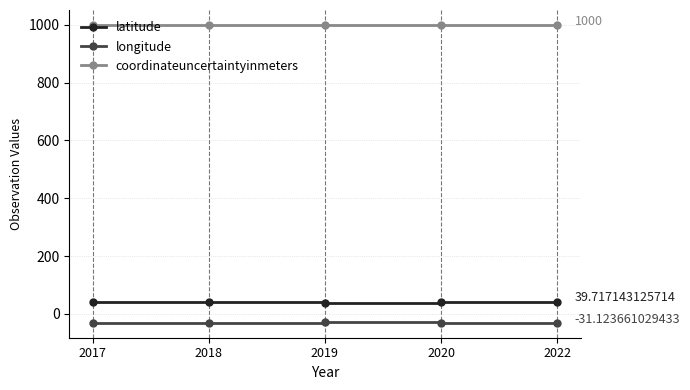

What is the spread (max minus min) of values at 2020?

1031.2